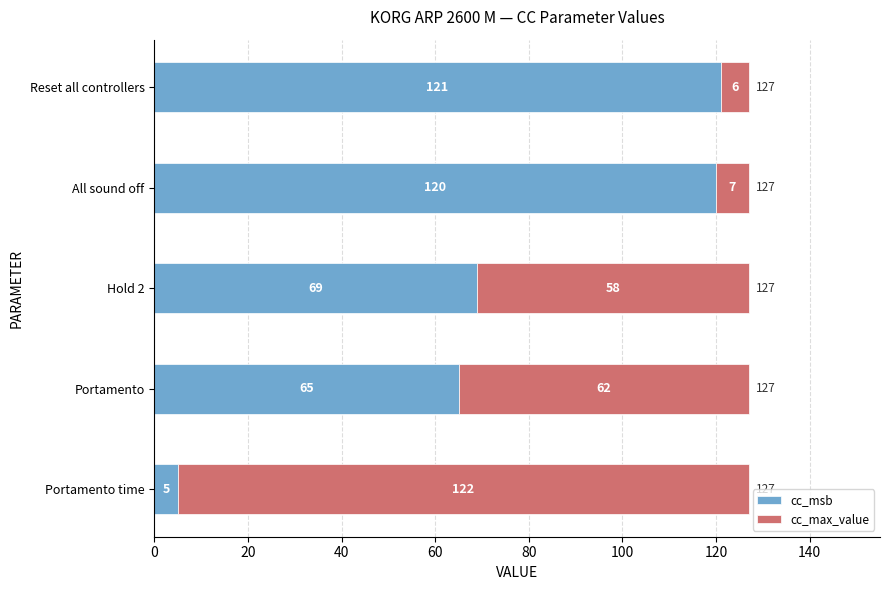

What is the total value across all series at Reset all controllers?

127